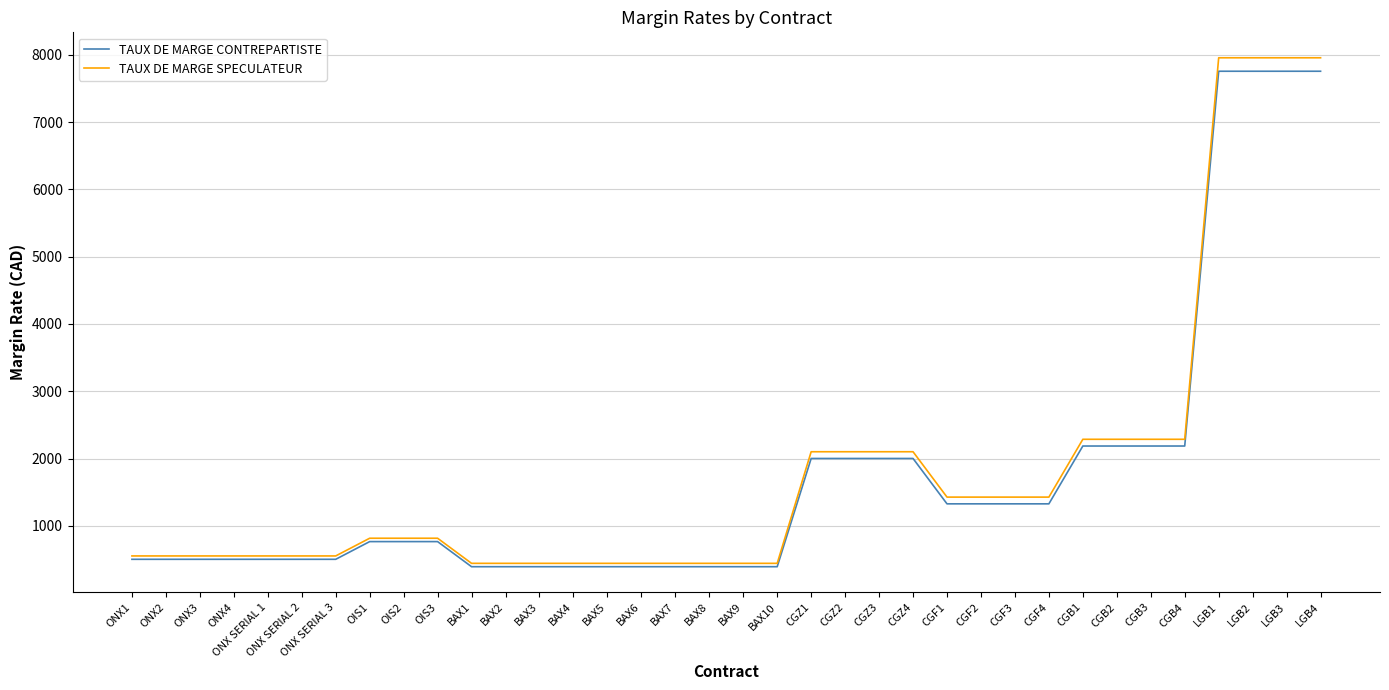

What is the spread (max minus min) of values at BAX8?

50